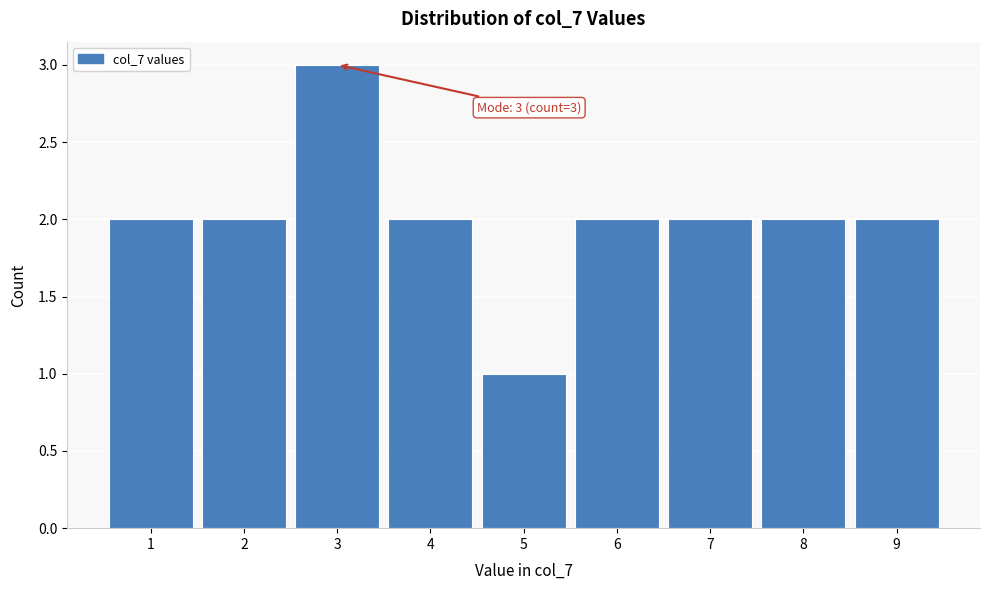

Over which range of the x-axis is the bar tallest?

2.5 to 3.5